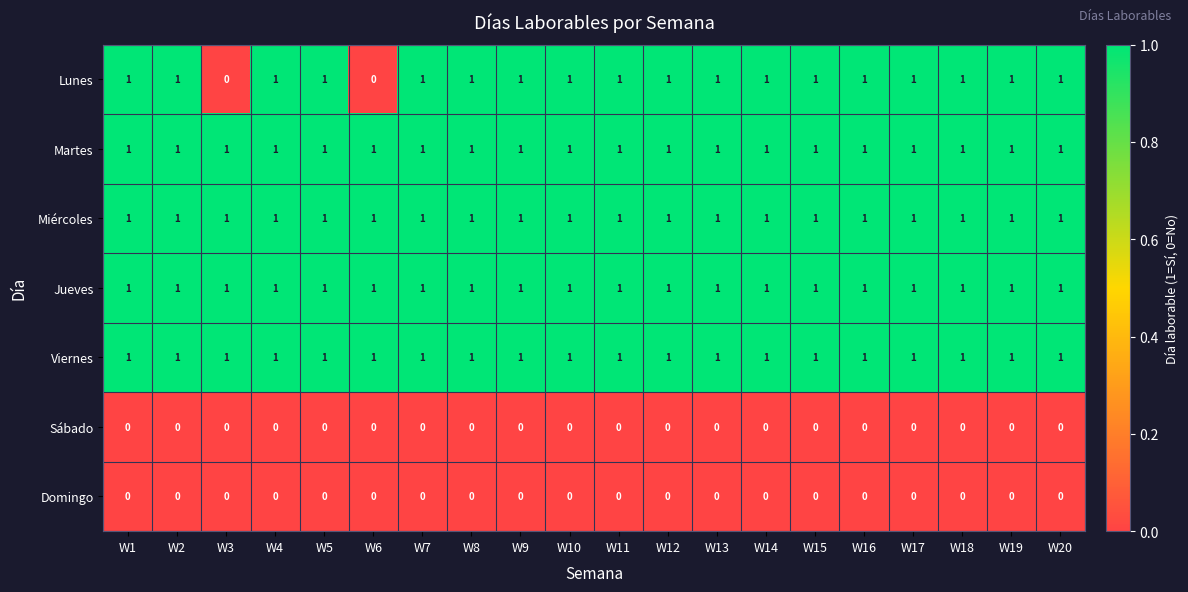

True or false: Viernes has a value of 1 at W20.

True